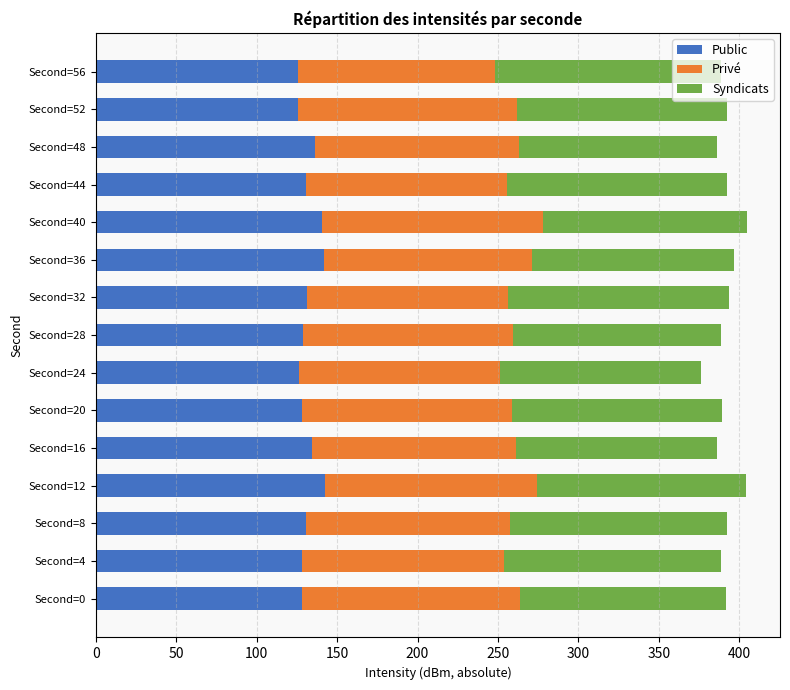

What is the total value across all series at Second=44?

392.2